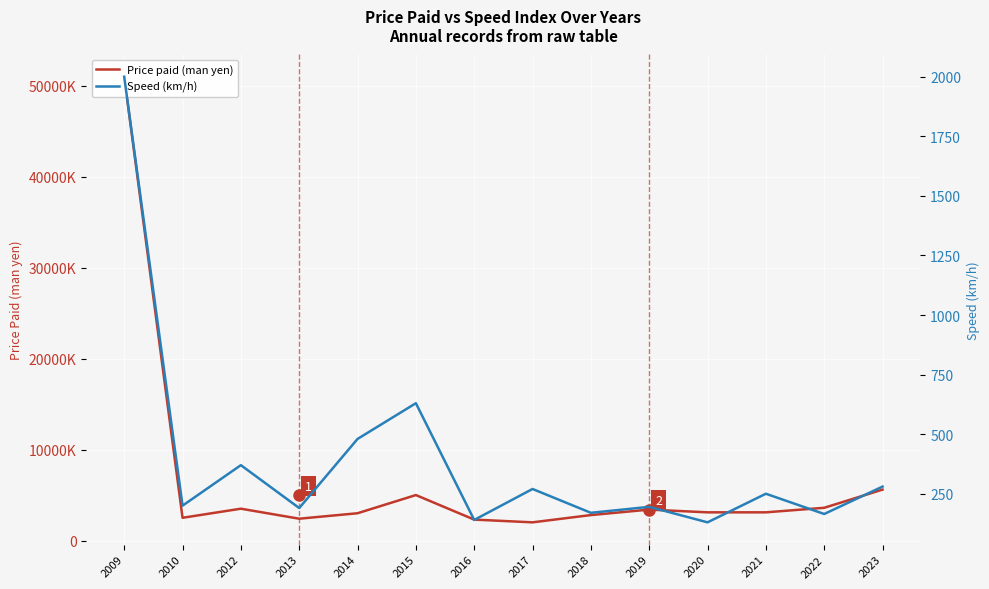

Does the chart display data point markers on the line(s)?

No